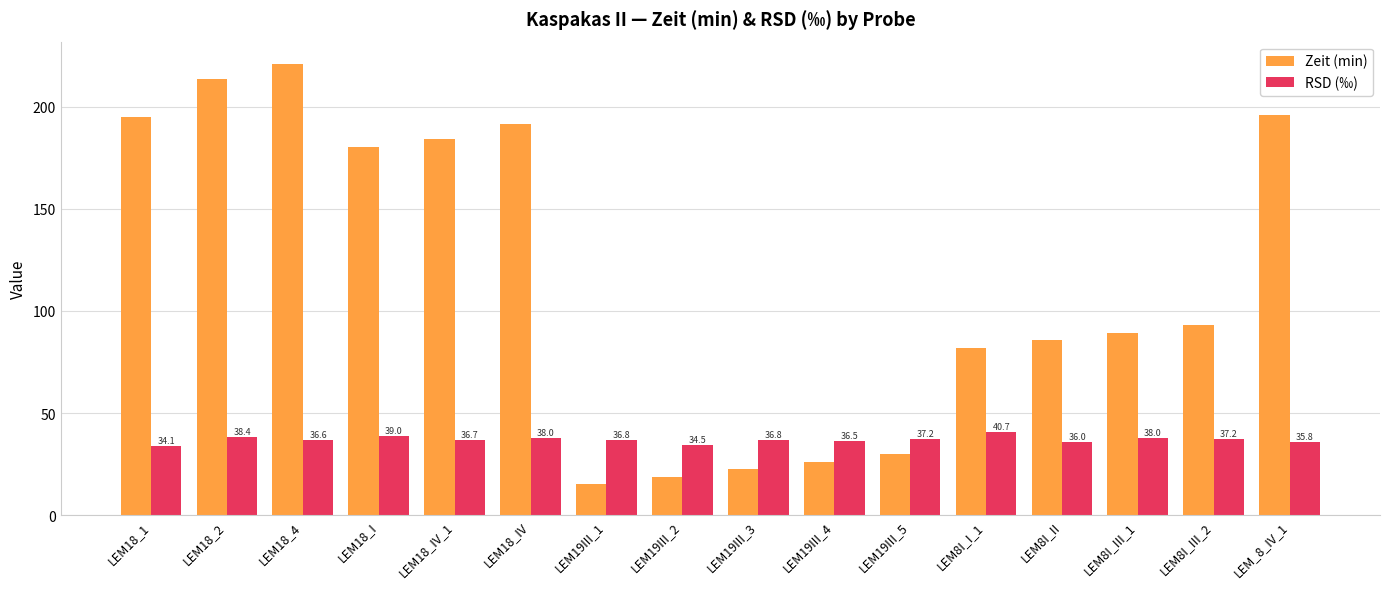

What is the maximum value shown in the chart?

220.8